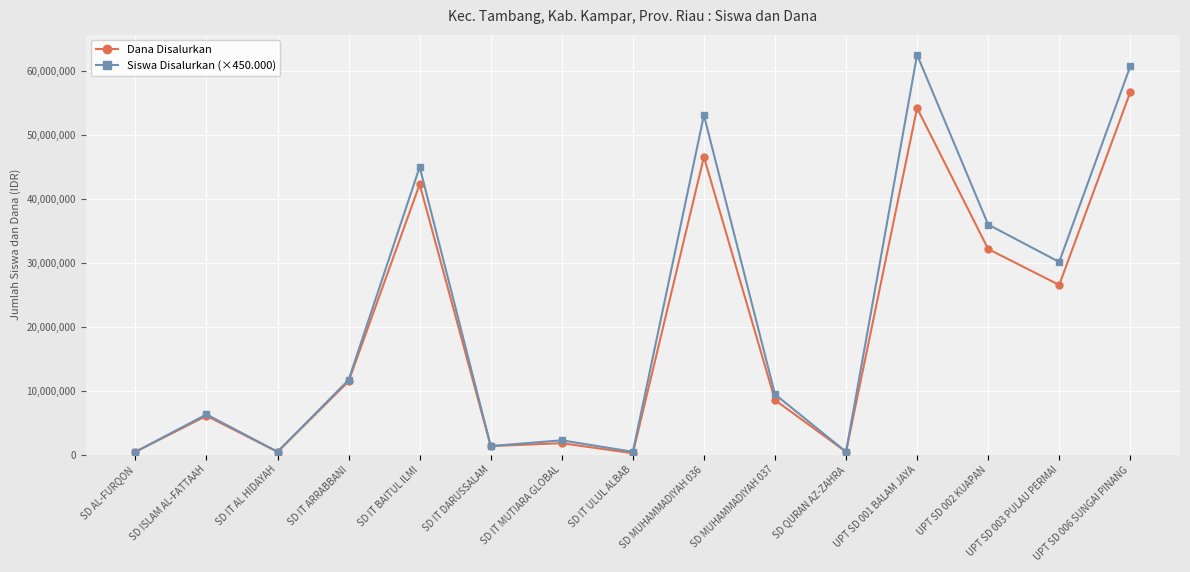

What position from the right is SD ISLAM AL-FATTAAH?

14